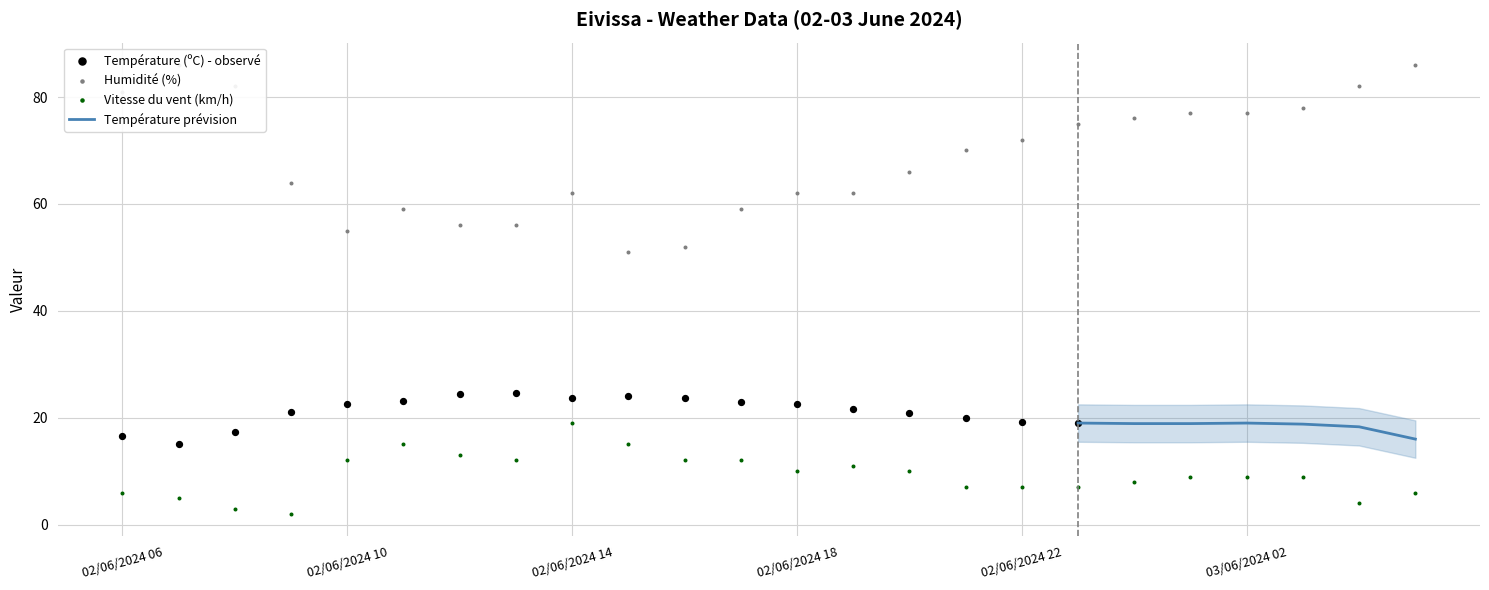

What is the maximum value for Température prévision?

19.0